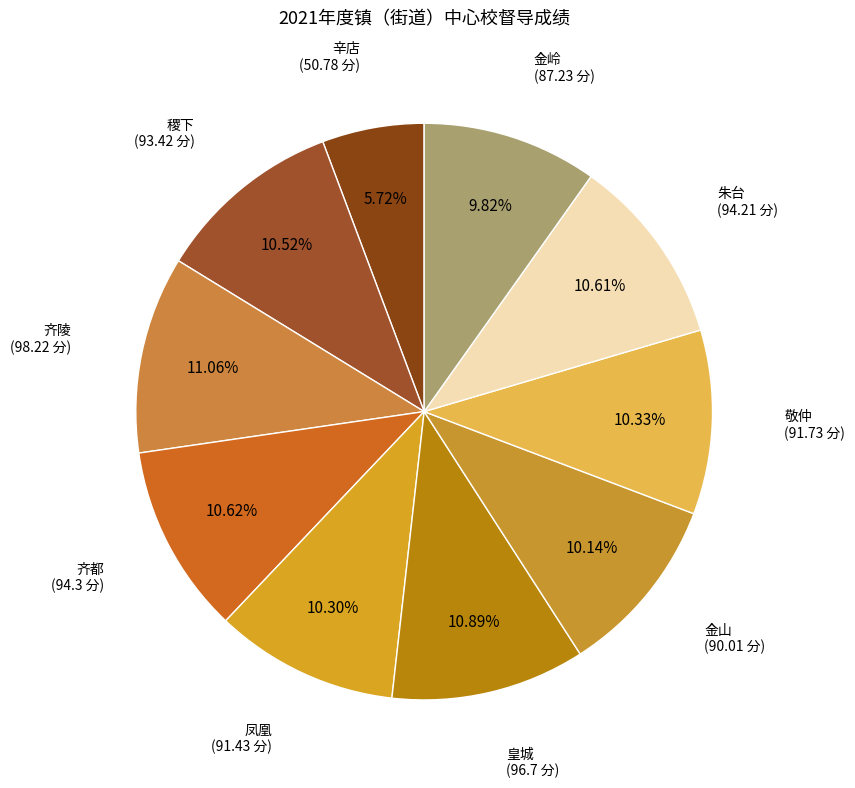

Which category has the smallest portion of the pie?

辛店